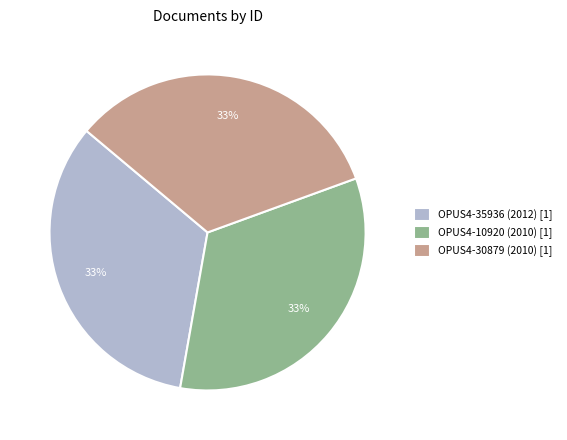

Is the sum of OPUS4-30879 (2010) [1] and OPUS4-10920 (2010) [1] greater than half?

Yes